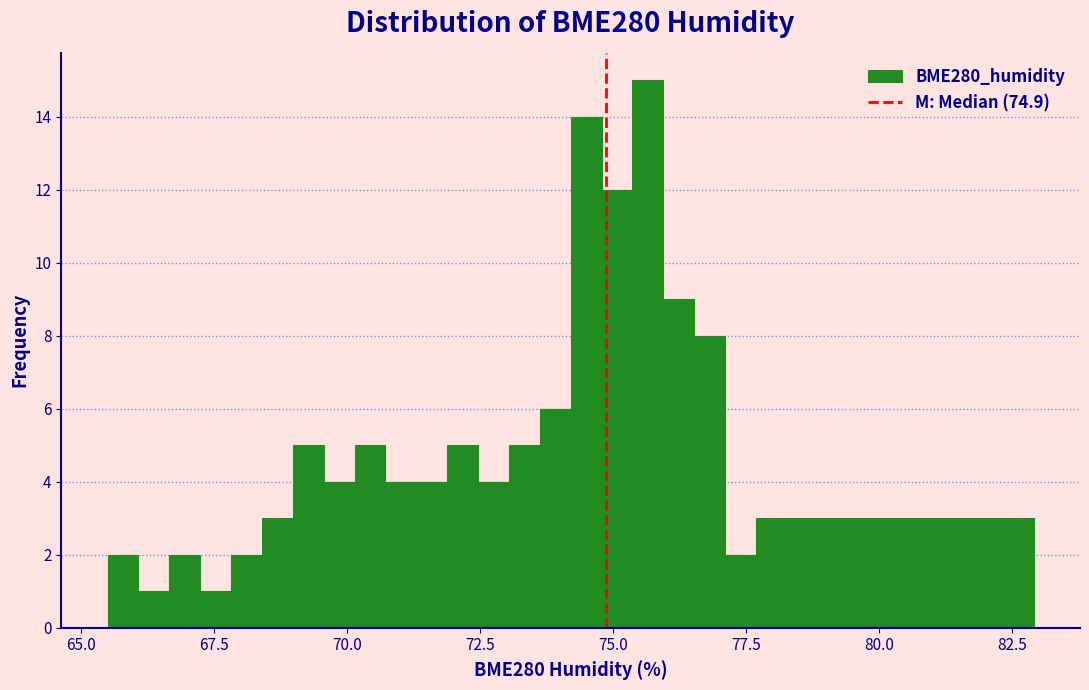

Around what value on the x-axis is the tallest bar? Give the approximate position of its centre, as read against the axis.

75.5